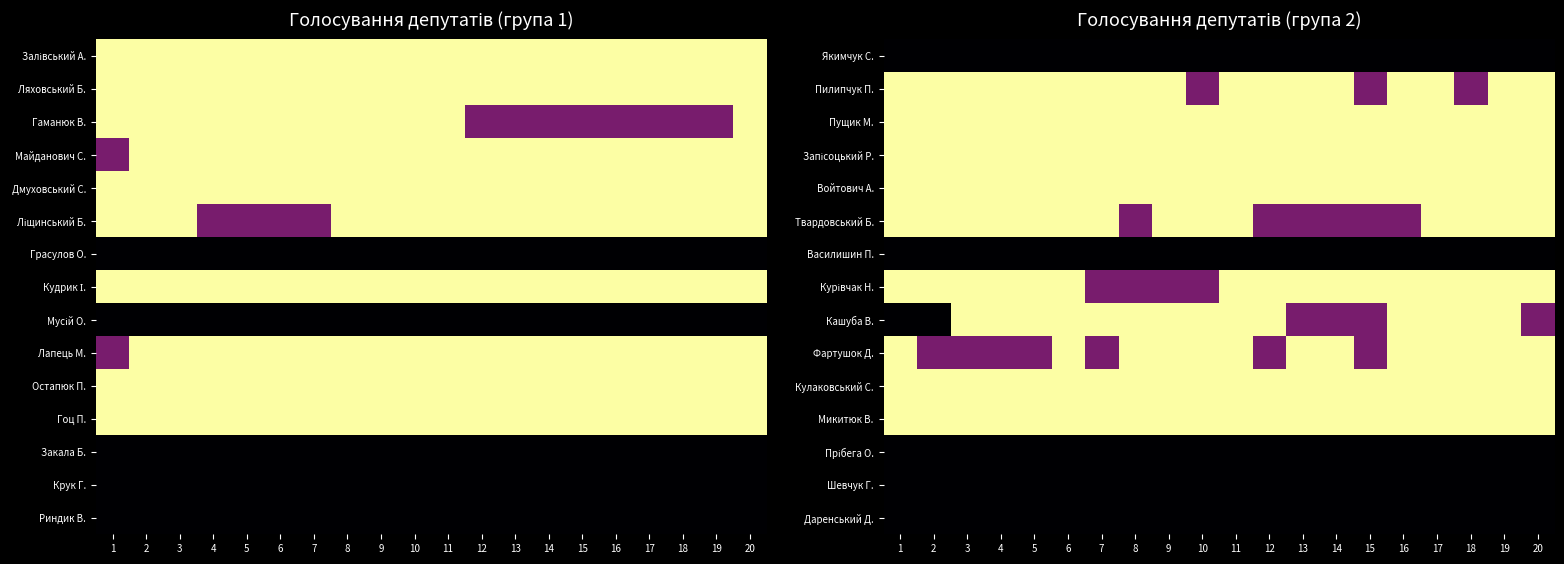

At which category does the chart reach its peak across all series?

1